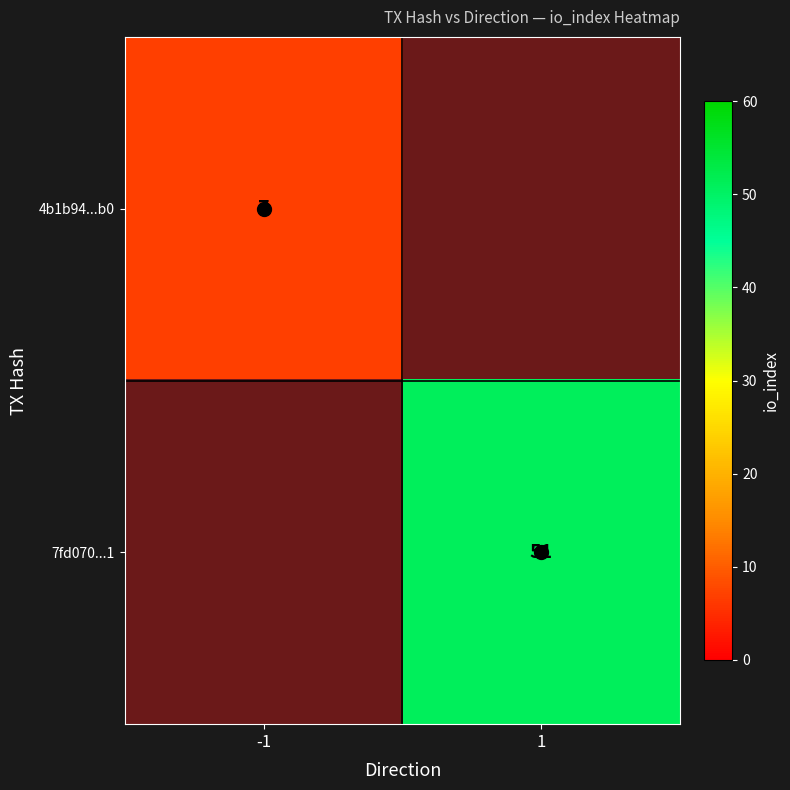

Is it true that 7fd070...1 equals 51 at 1?

True